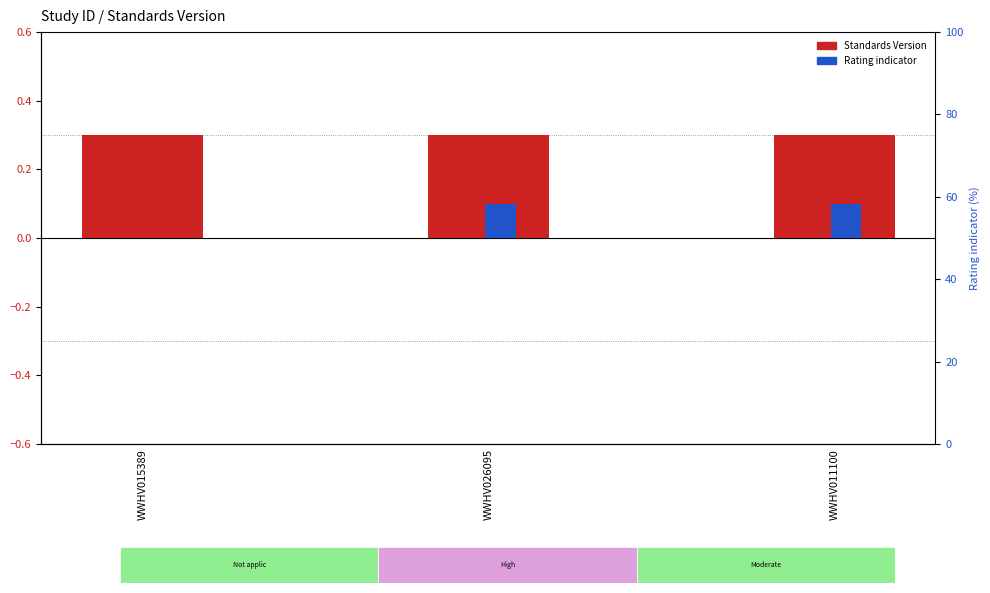

What is the maximum value for Rating indicator?

0.1